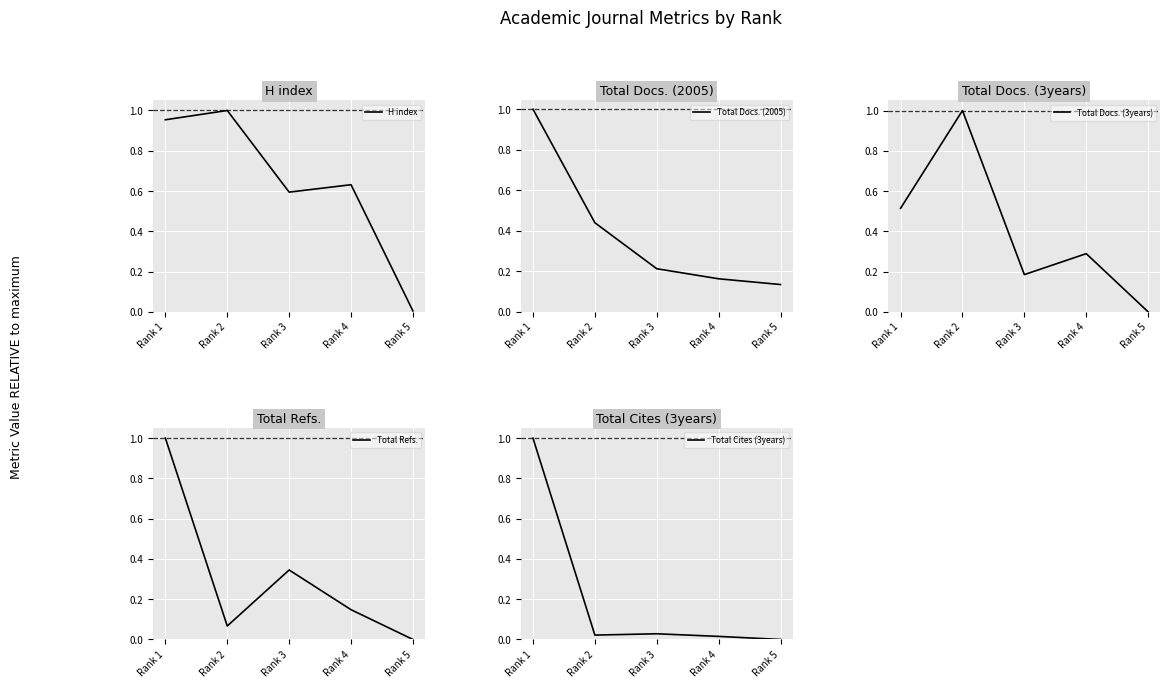

What is the difference between the highest and lowest values at Rank 3?

0.6